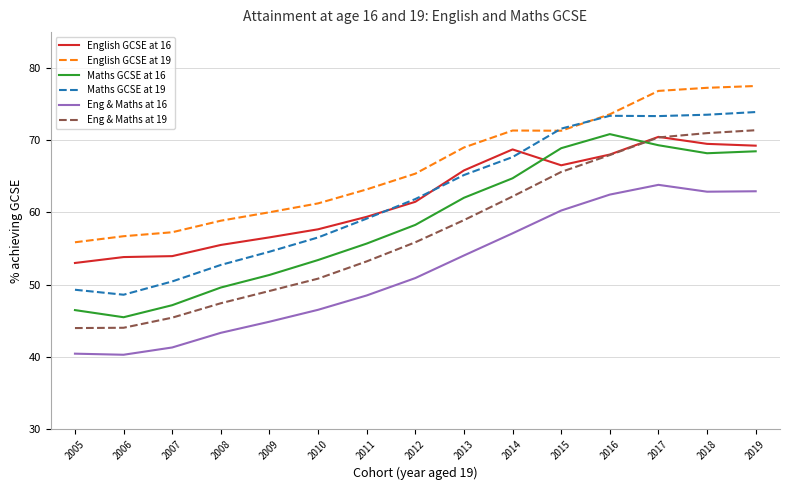

What is the maximum value for Maths GCSE at 16?

70.9